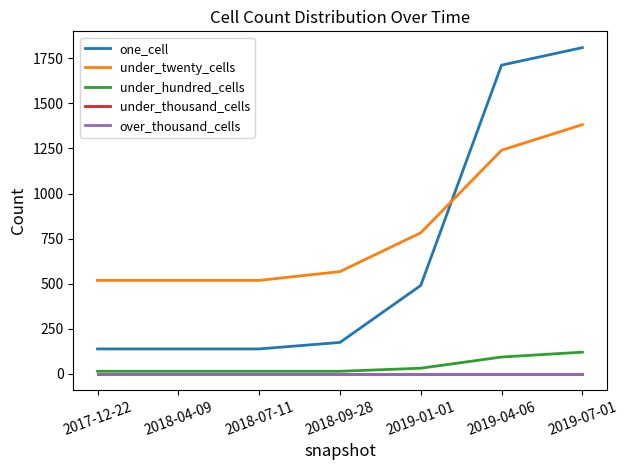

At how many categories does at least one series exceed 1767?

1